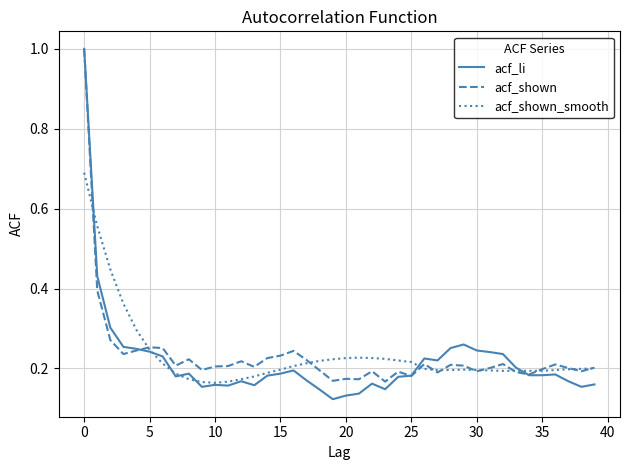

What is the maximum value shown in the chart?

1.0